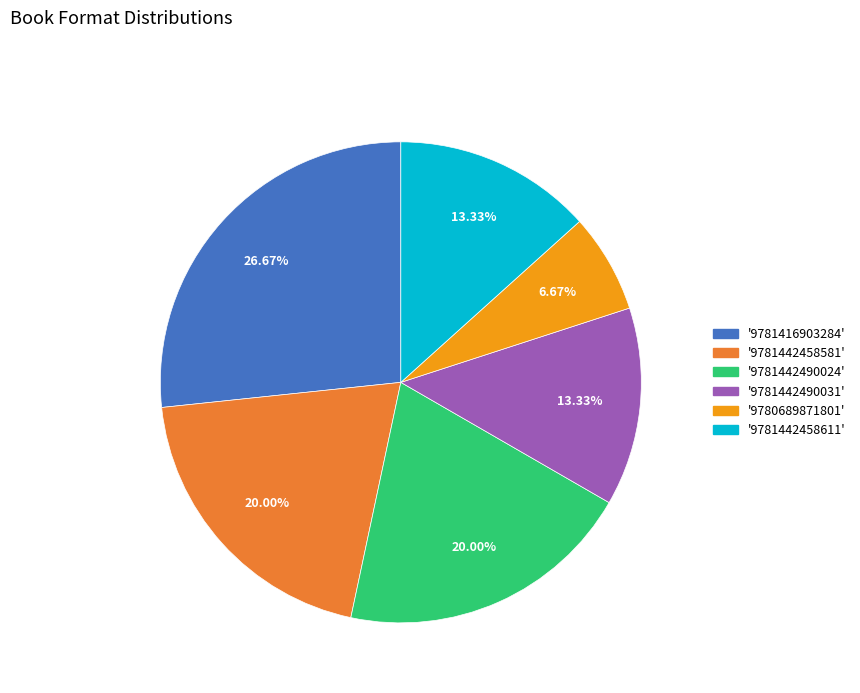

Is there a majority slice in this chart?

No